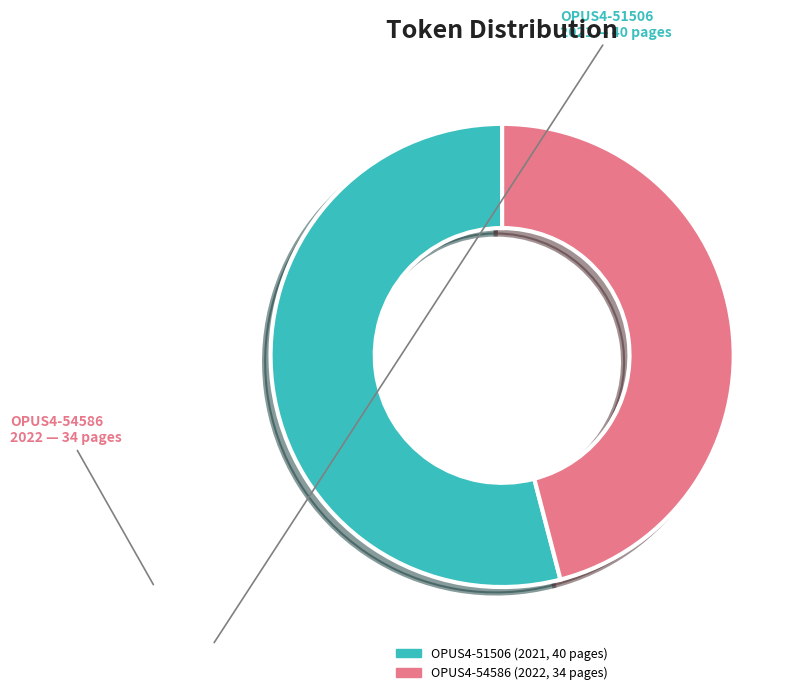

To the nearest percent, what portion does OPUS4-54586 (2022, 34 pages) represent?

46%